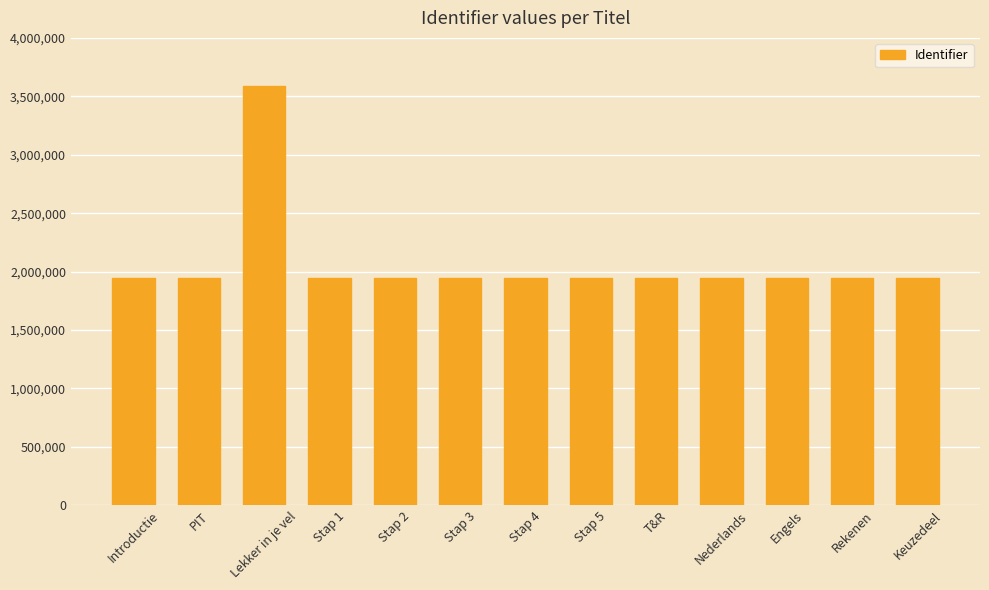

What is the value of the 10th bar from the left?

1948871